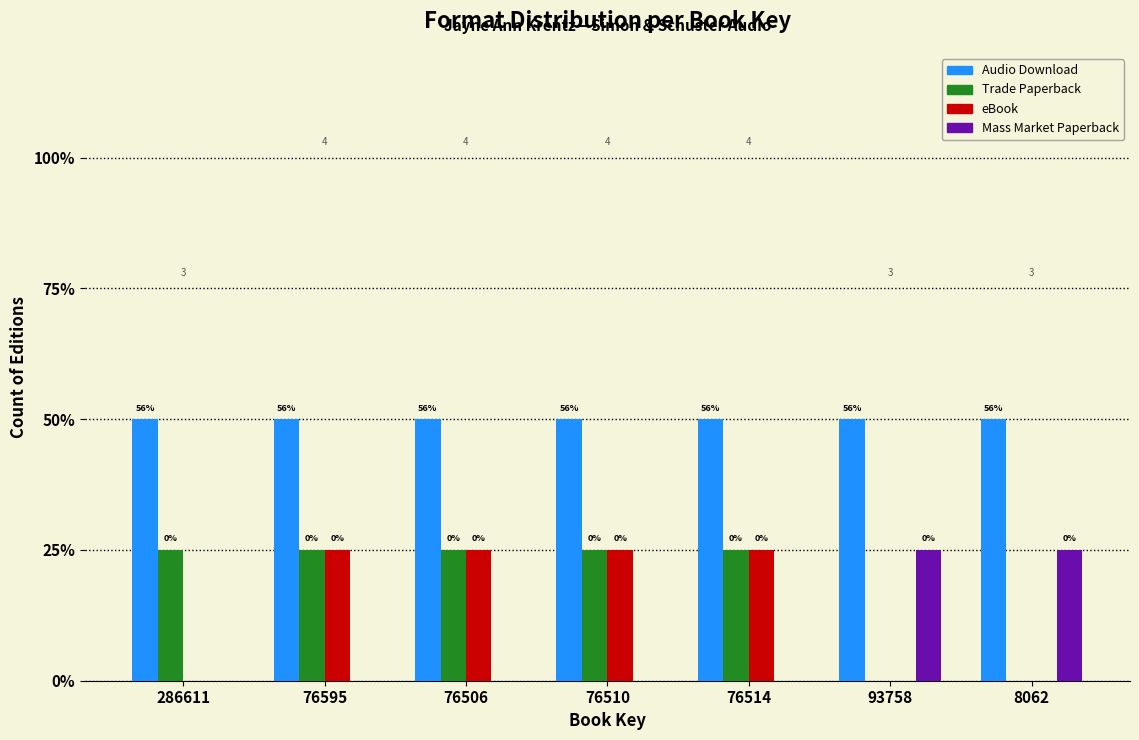

Are the bars horizontal?

No